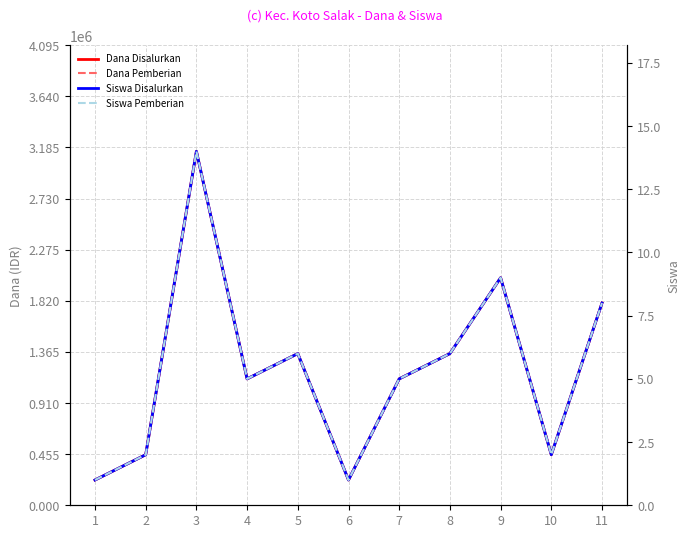

Rank the categories by Siswa Pemberian value from lowest to highest.

1, 6, 2, 10, 4, 7, 5, 8, 11, 9, 3